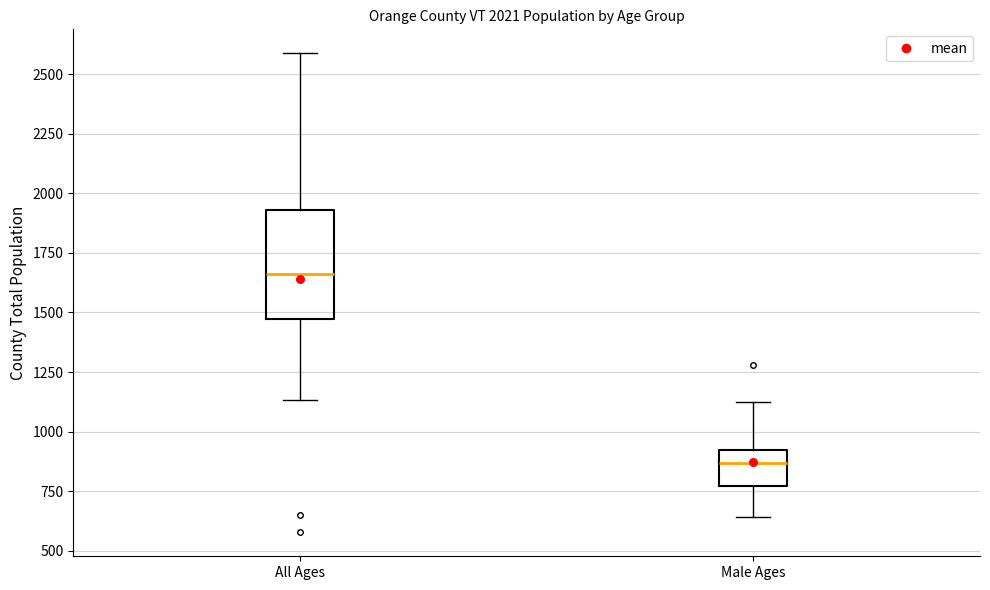

Which box has the lowest median line?

Male Ages